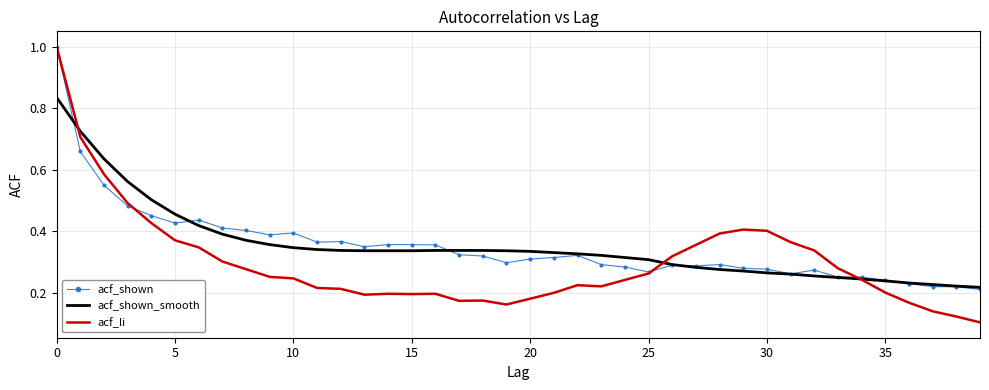

Which series has the widest spread of values?

acf_li